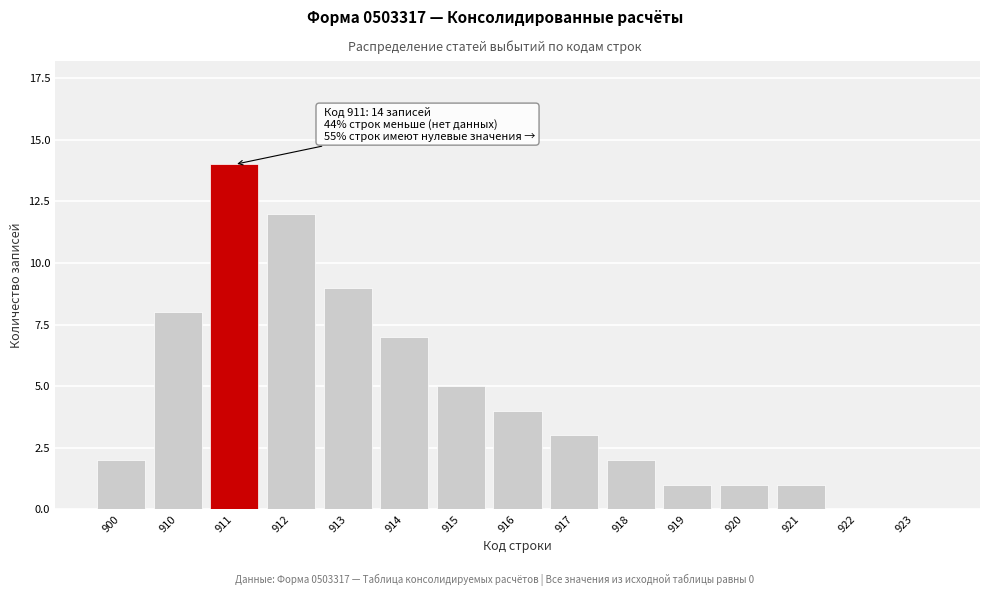

Reading left to right, list all the values displayed in this chart.

900=2	910=8	911=14	912=12	913=9	914=7	915=5	916=4	917=3	918=2	919=1	920=1	921=1	922=0	923=0